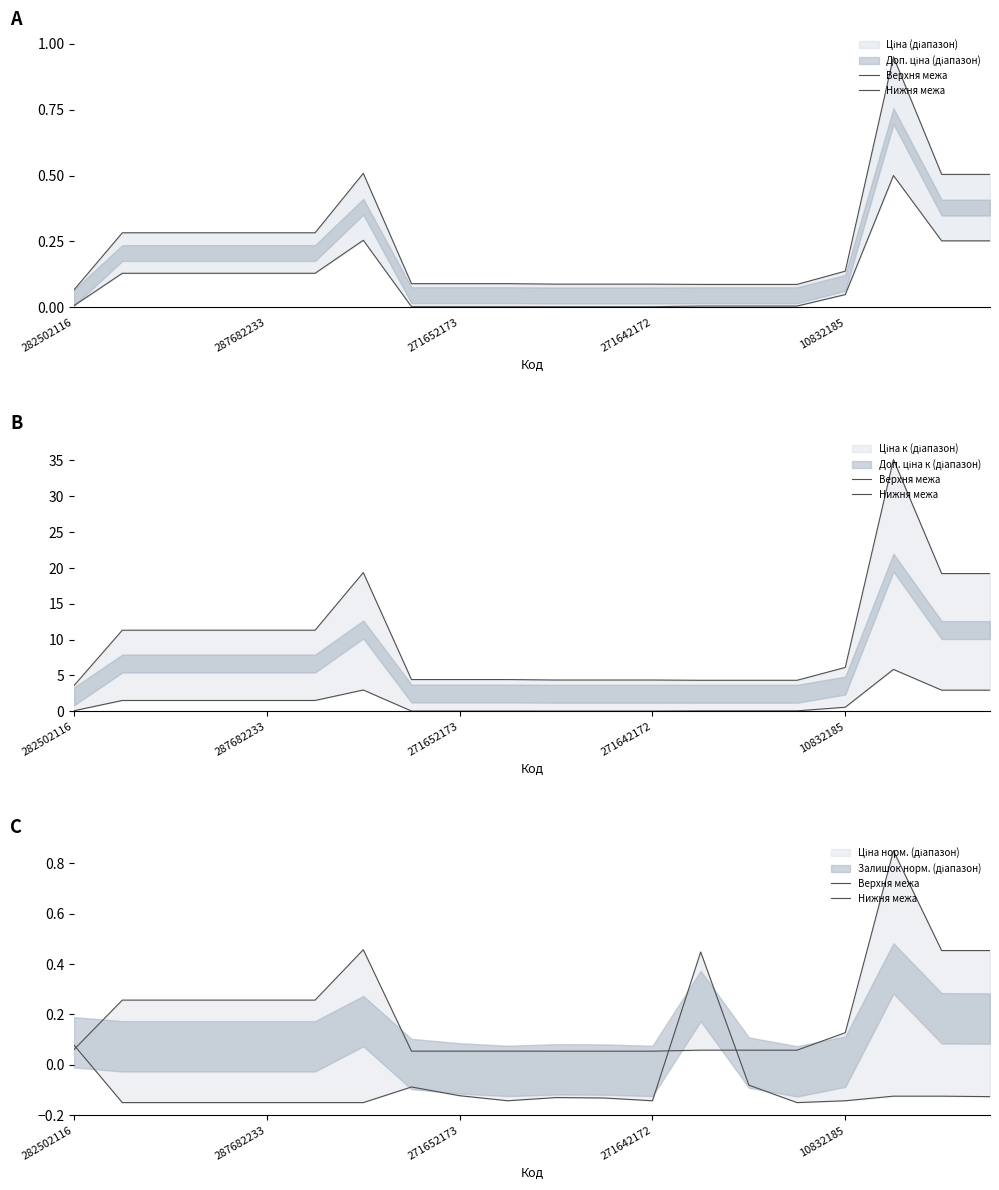

Does the chart have visible grid lines?

No